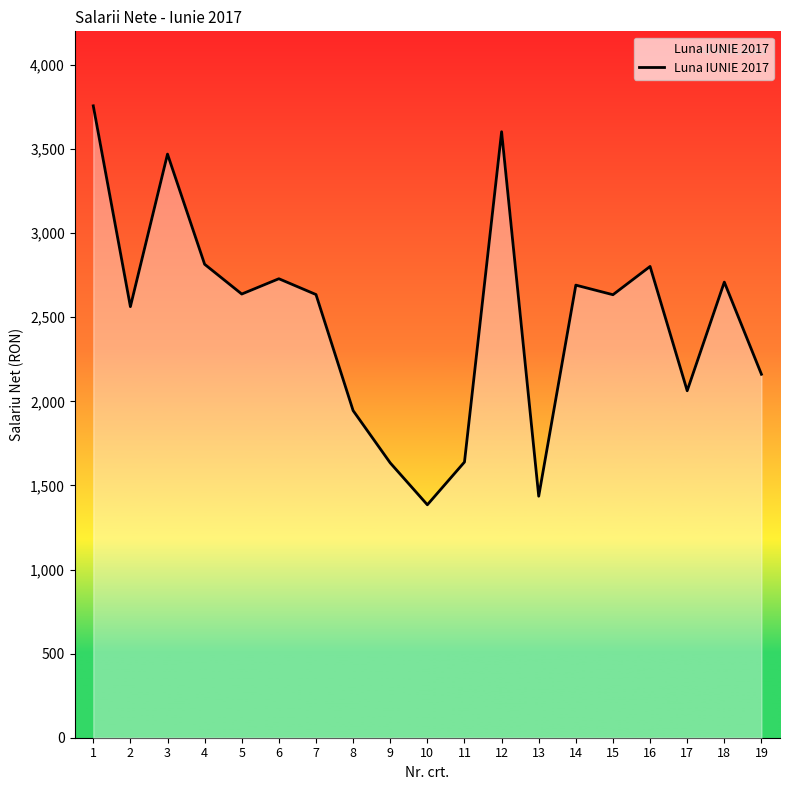

What is the greatest value displayed?

3757